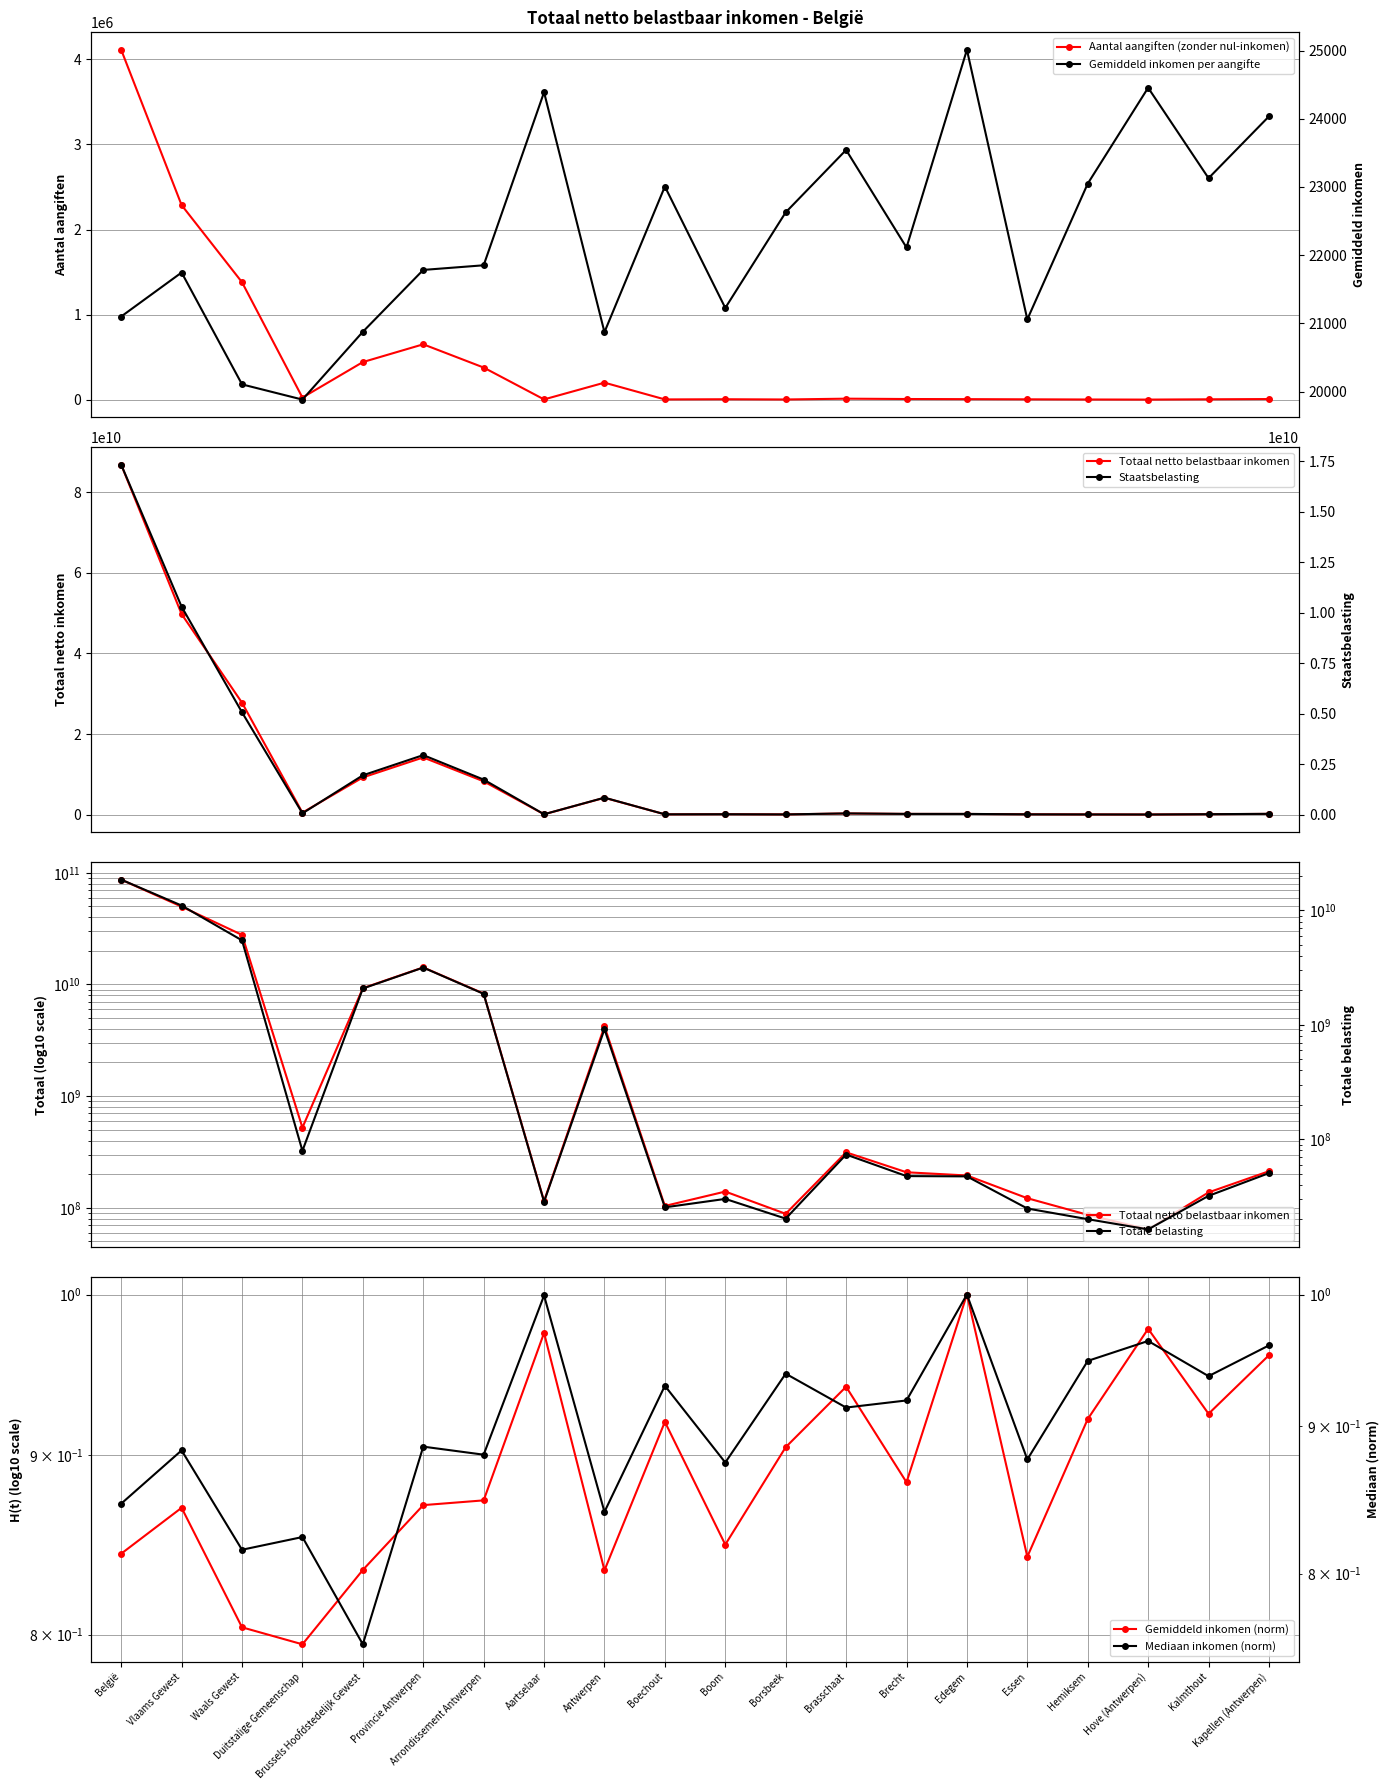

Is this an area chart (filled region under the line)?

No